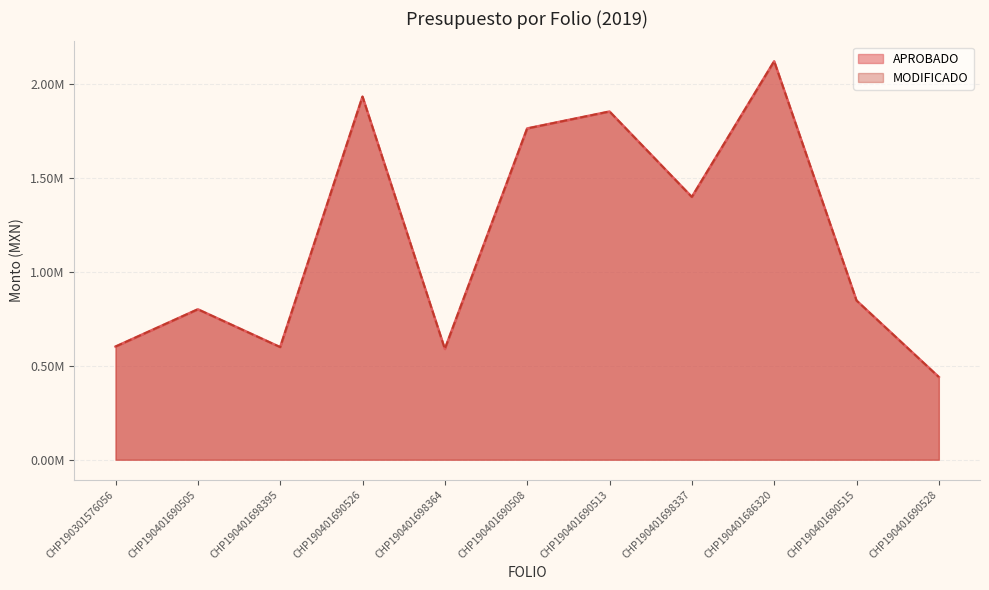

List the series in order of their peak value, highest first.

APROBADO, MODIFICADO